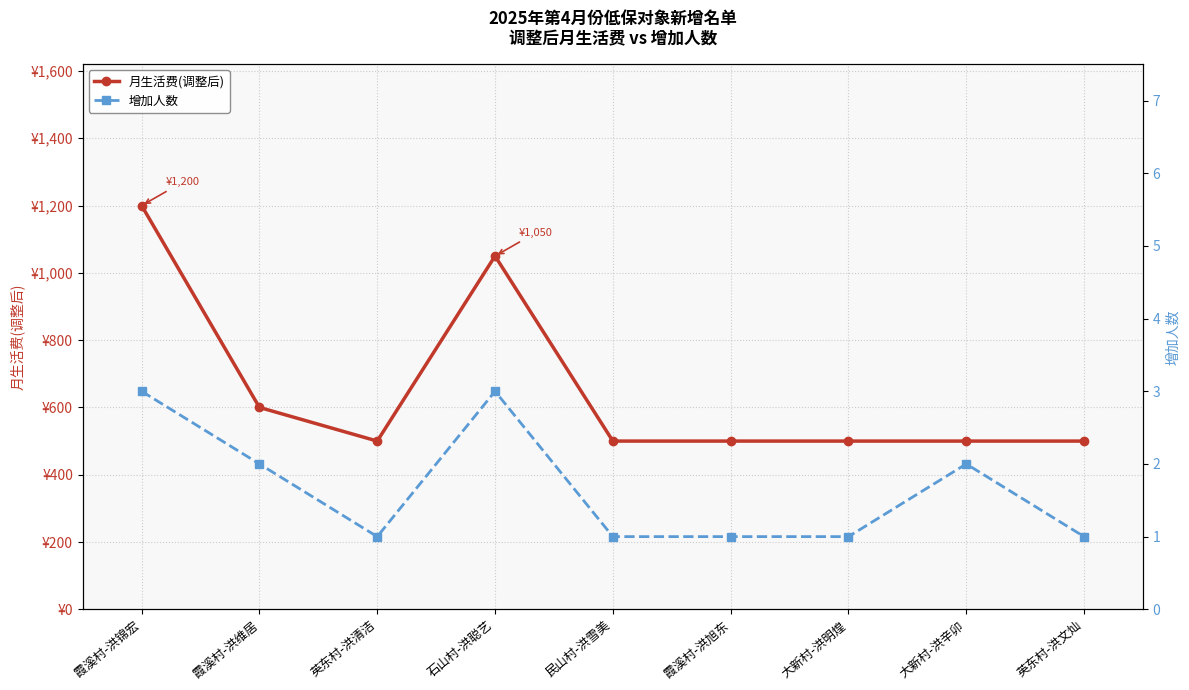

Is it true that 增加人数 equals 1 at 大新村-洪明煌?

True